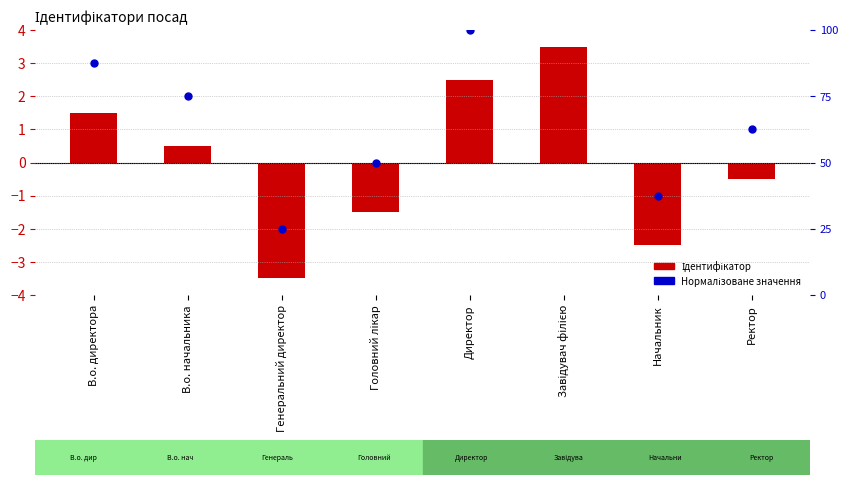

Is the value of Ідентифікатор at Генеральний директор greater than the value of Нормалізоване значення at Завідувач філією?

No